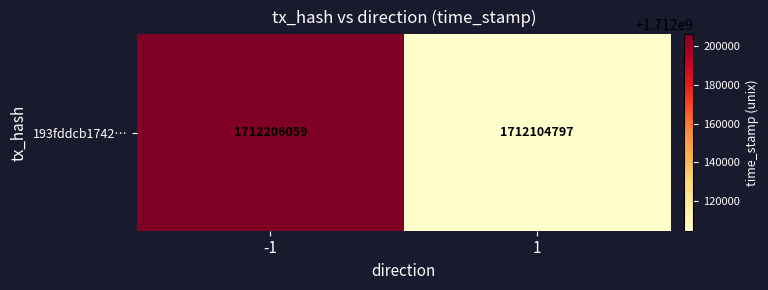

What is the difference between the maximum and minimum values?

101262